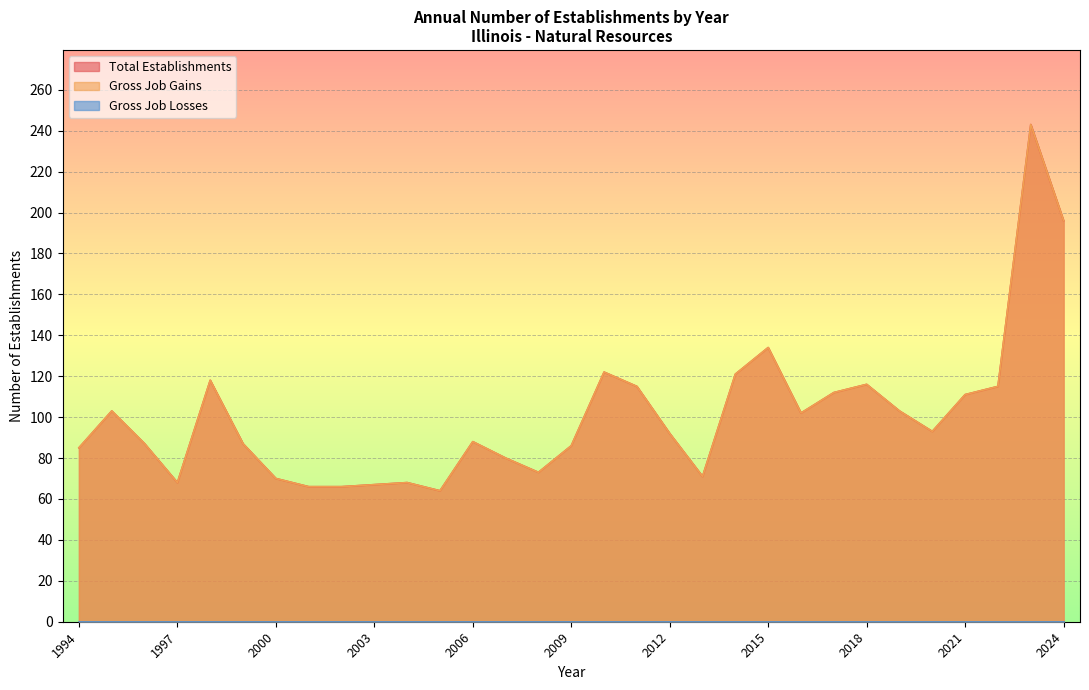

Where is the first local minimum for Total Establishments?

1997